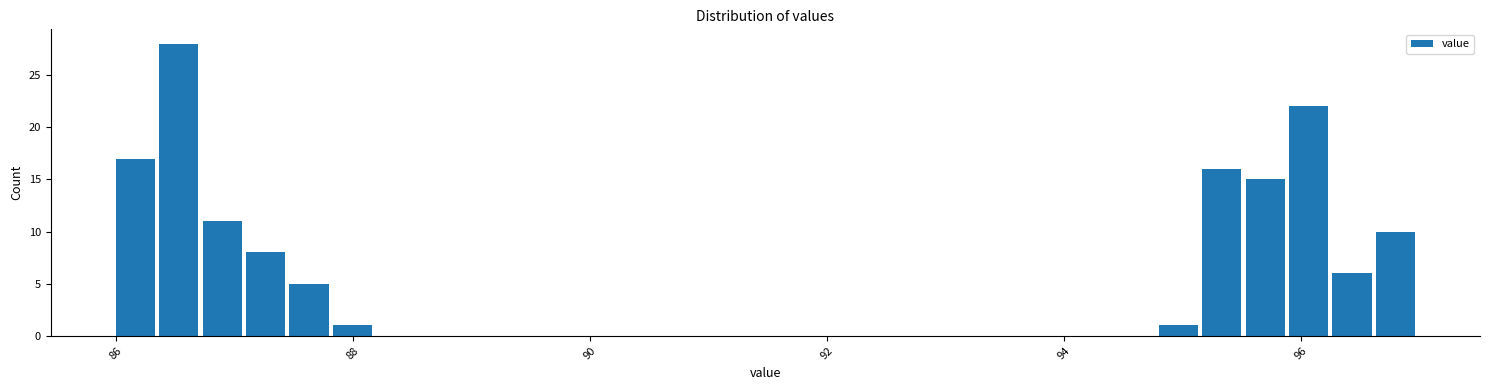

Read against the x-axis, roughly where is the centre of the tallest bar?

86.6